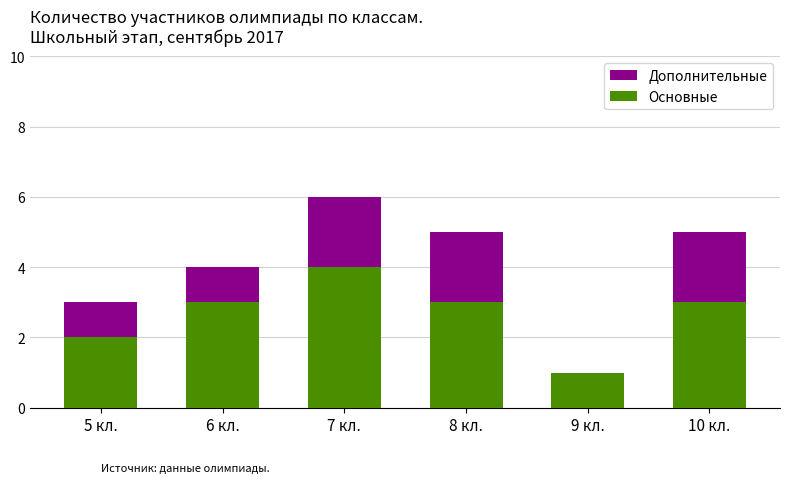

What is the maximum value for Основные?

4